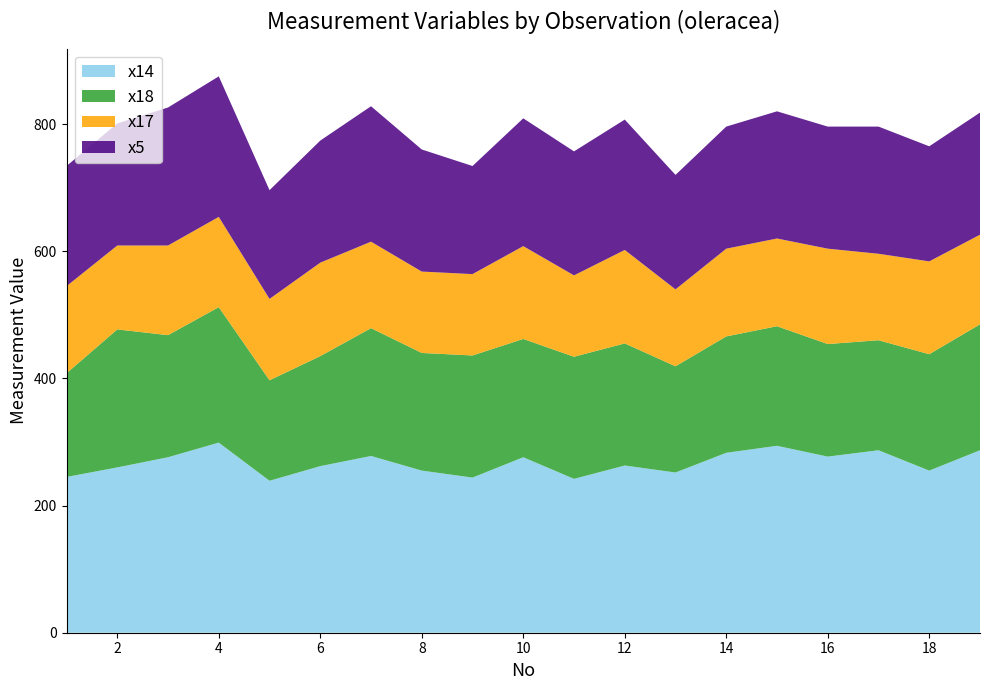

Reading left to right, extract all data points from this chart.

x14: 245	260	276	299	239	262	278	255	244	276	242	263	252	283	294	277	287	255	287
x18: 163	217	192	213	158	173	201	185	192	186	192	192	167	183	188	177	173	183	198
x17: 137	132	141	142	128	147	136	128	128	146	128	147	121	138	138	150	136	146	141
x5: 189	192	217	221	171	192	213	192	170	201	195	205	180	192	200	192	200	181	192